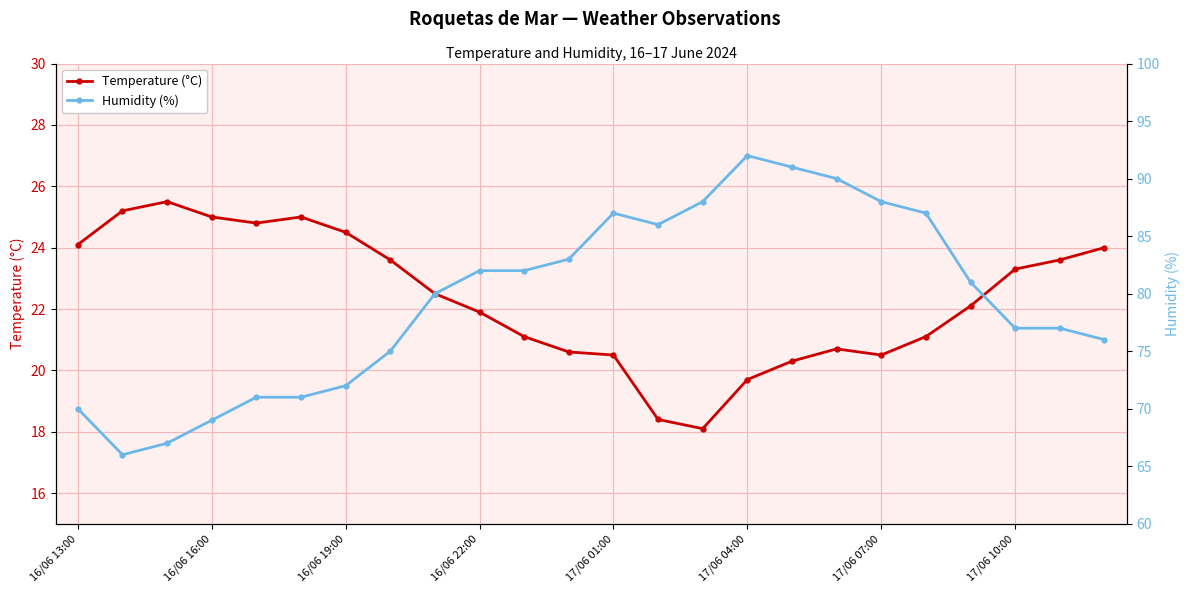

True or false: Temperature (°C) and Humidity (%) cross at least once.

False